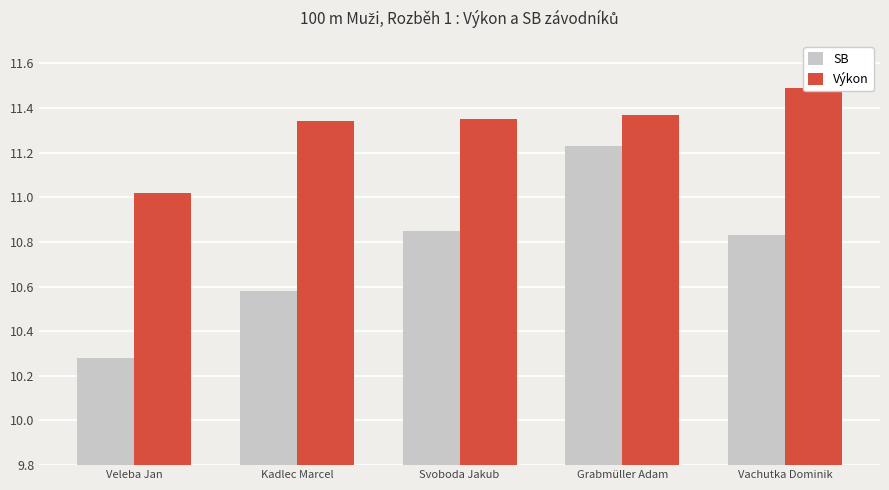

What is the difference between the highest and lowest values at Svoboda Jakub?

0.5